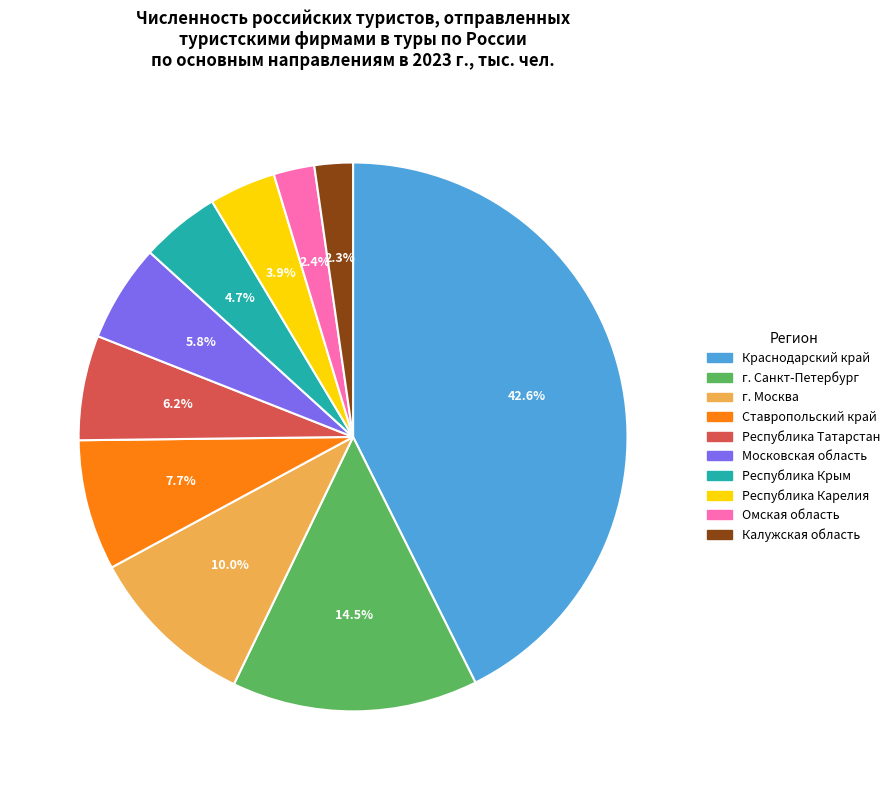

Is there a majority slice in this chart?

No